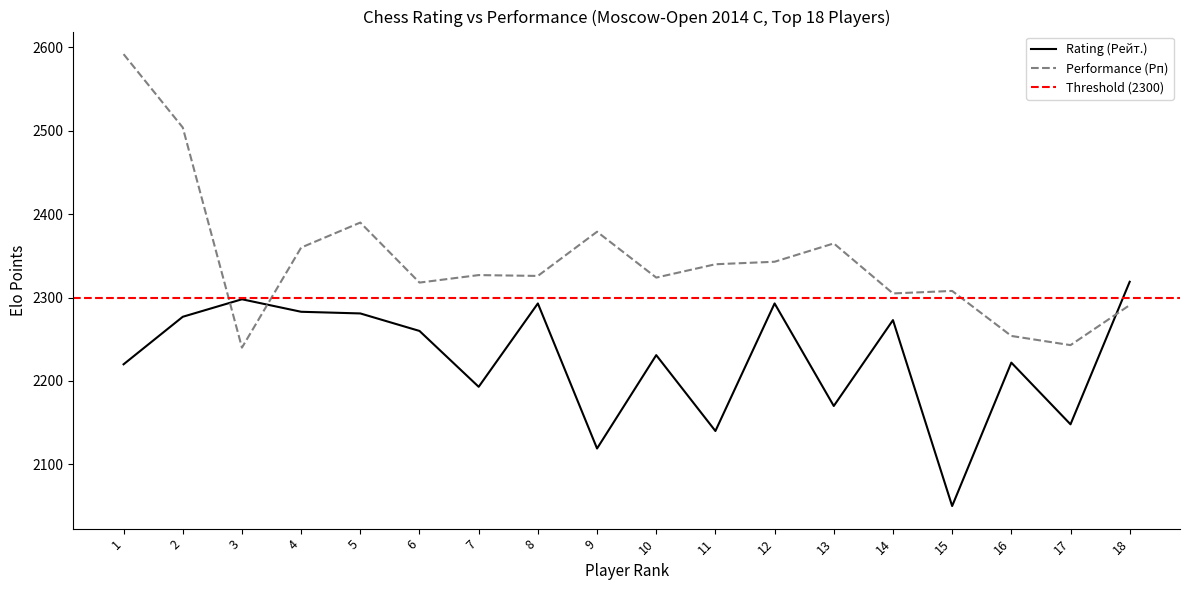

At how many categories does at least one series exceed 2453?

2